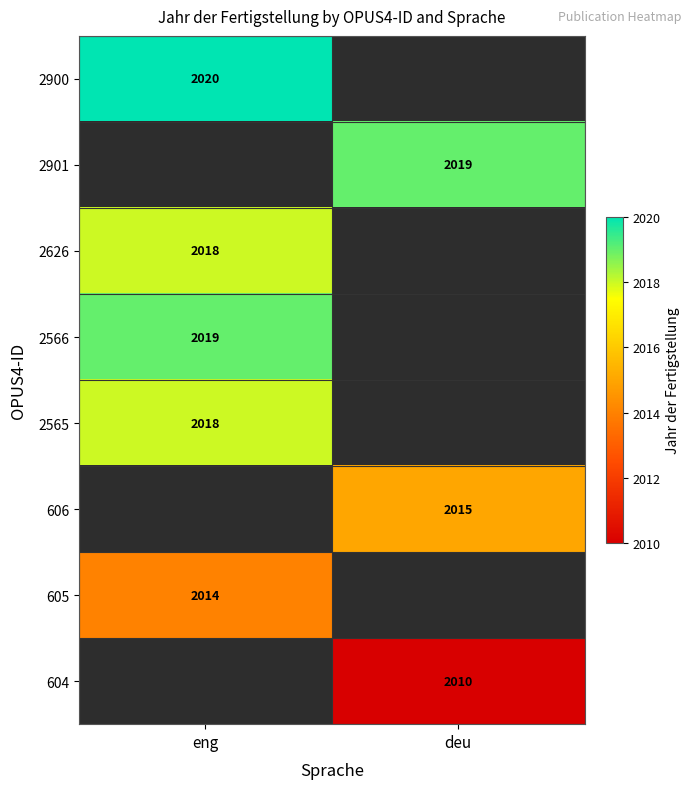

How many series are shown in this chart?

8